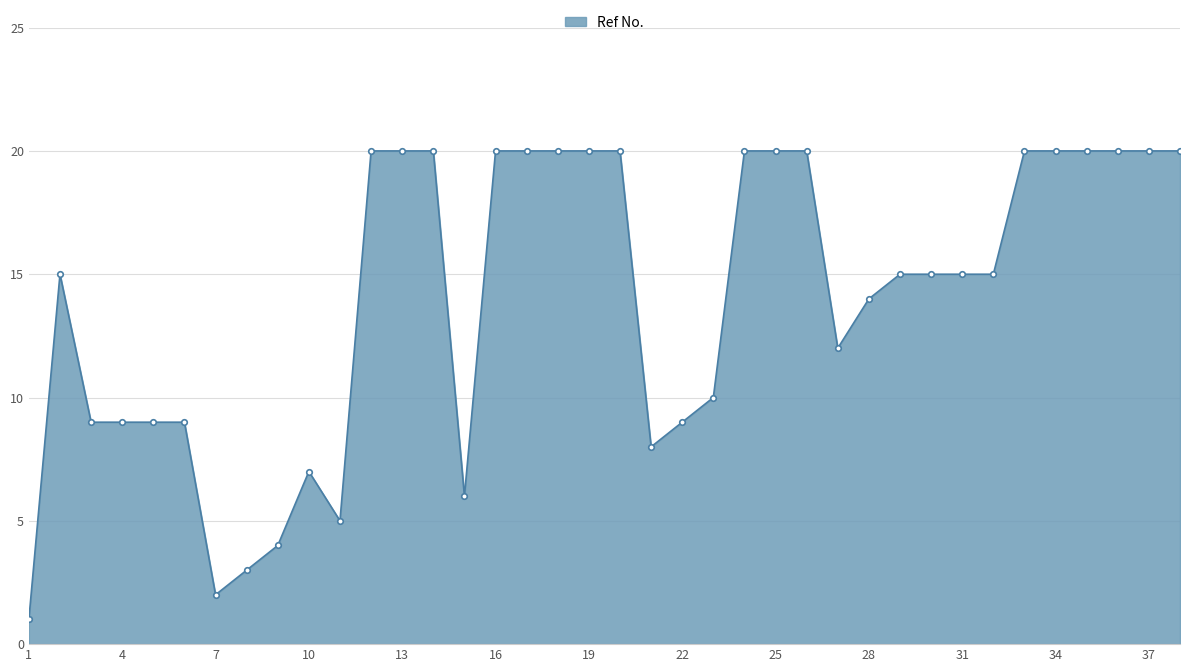

Count the number of data series in this chart.

1